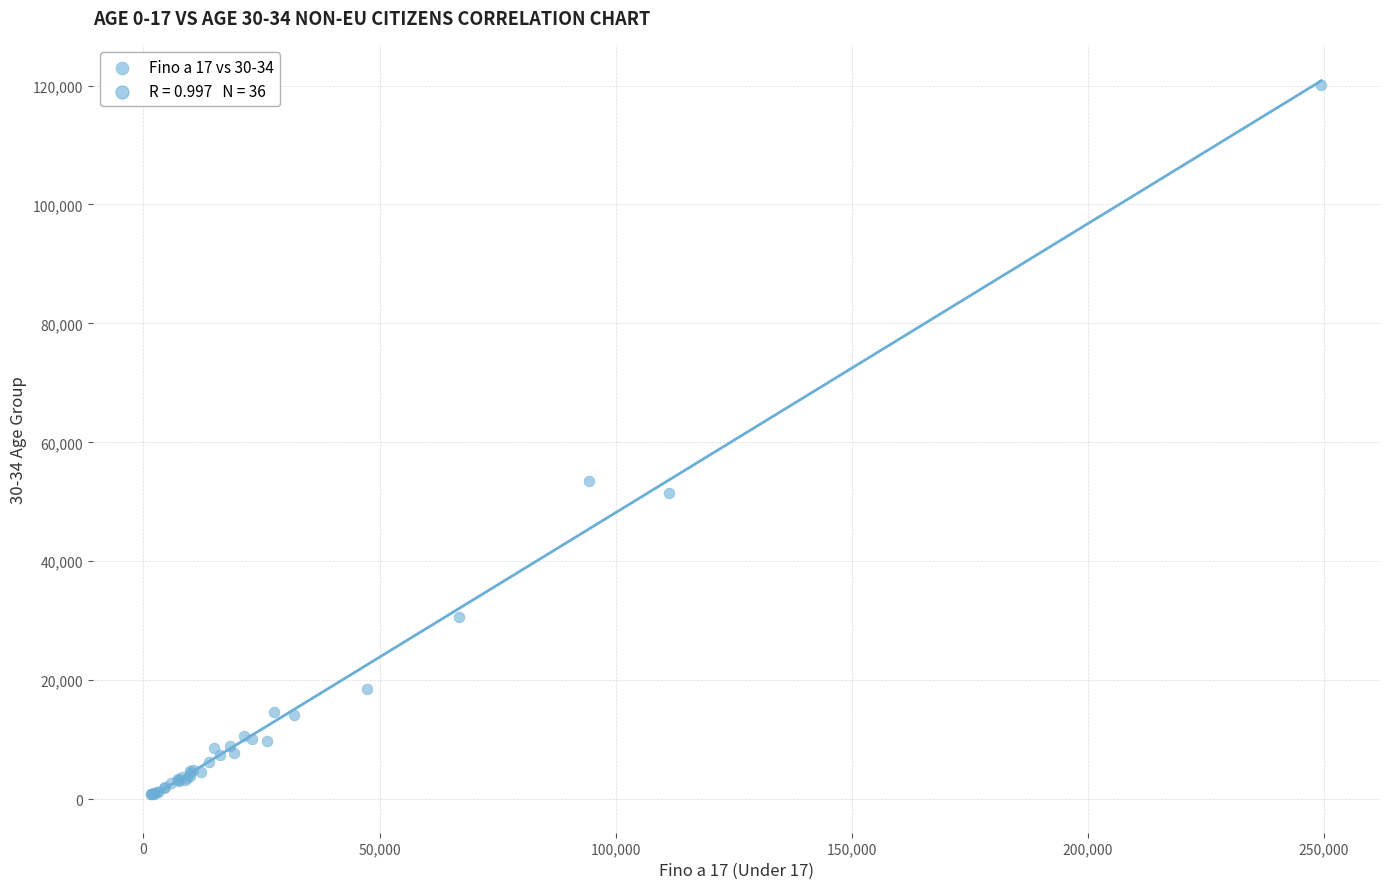

What Y value in the scatter plot is closest to 60437?

53536